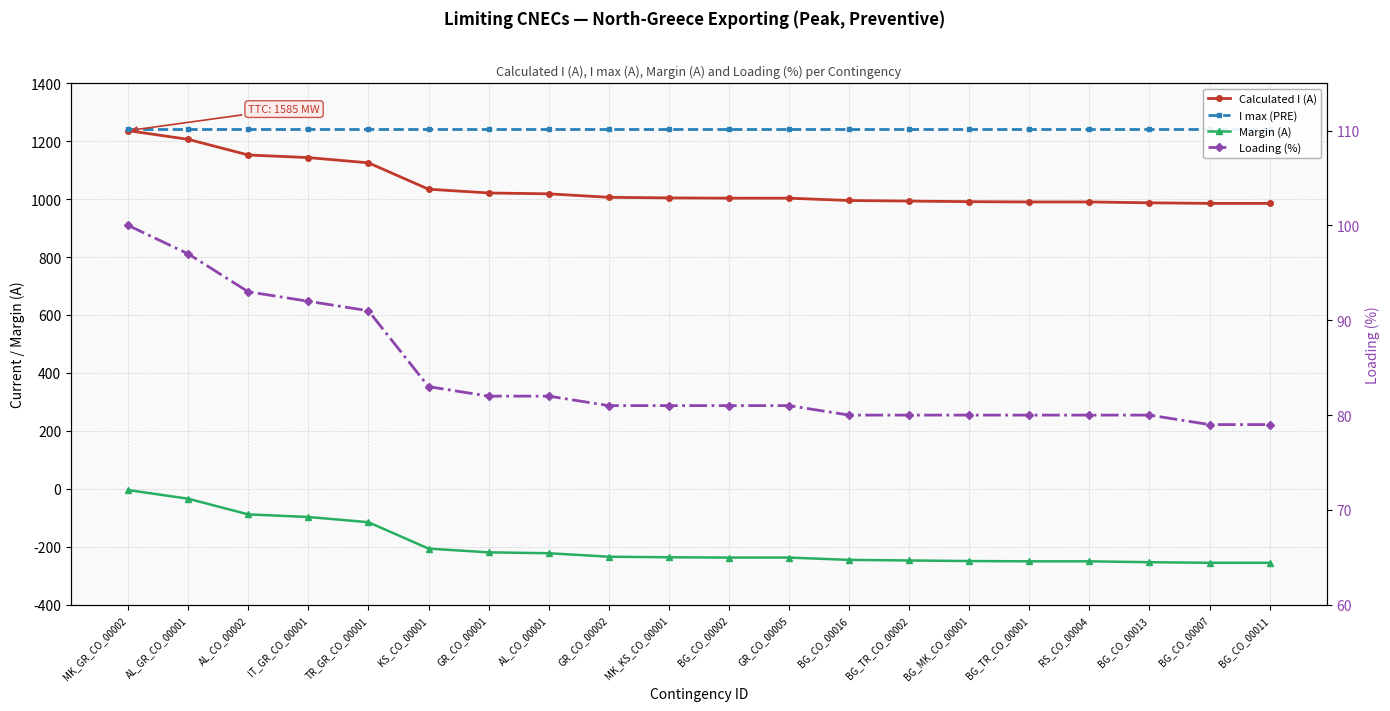

Is it true that I max (PRE) equals 1240 at GR_CO_00002?

True